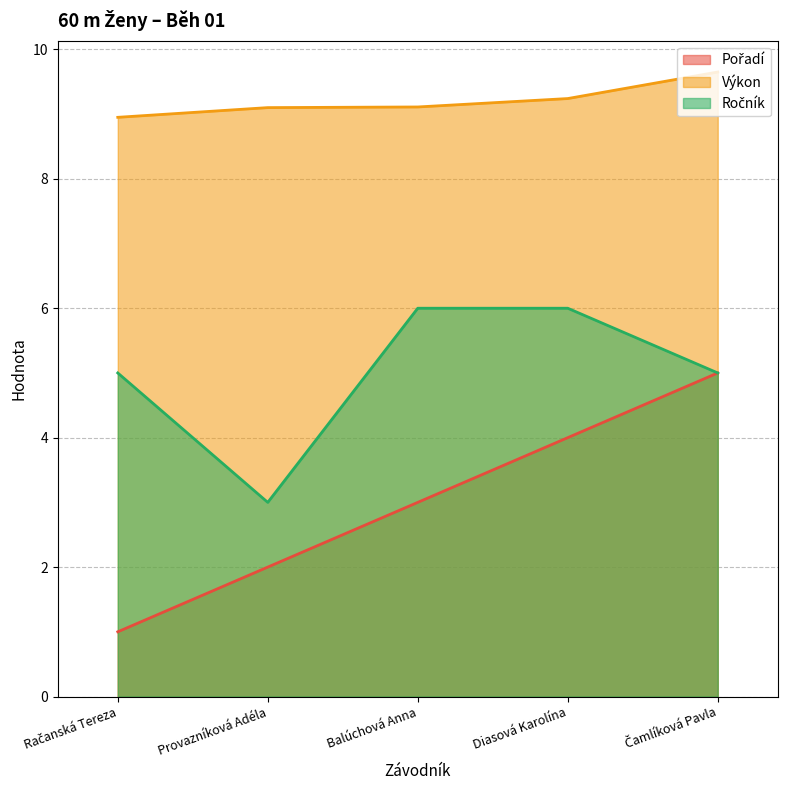

True or false: Výkon and Pořadí intersect in this chart.

False